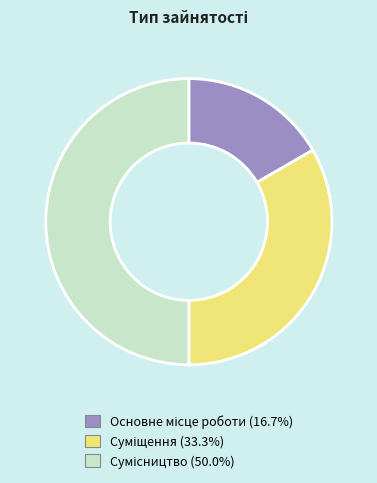

Which has a higher value, Сумісництво or Основне місце роботи?

Сумісництво